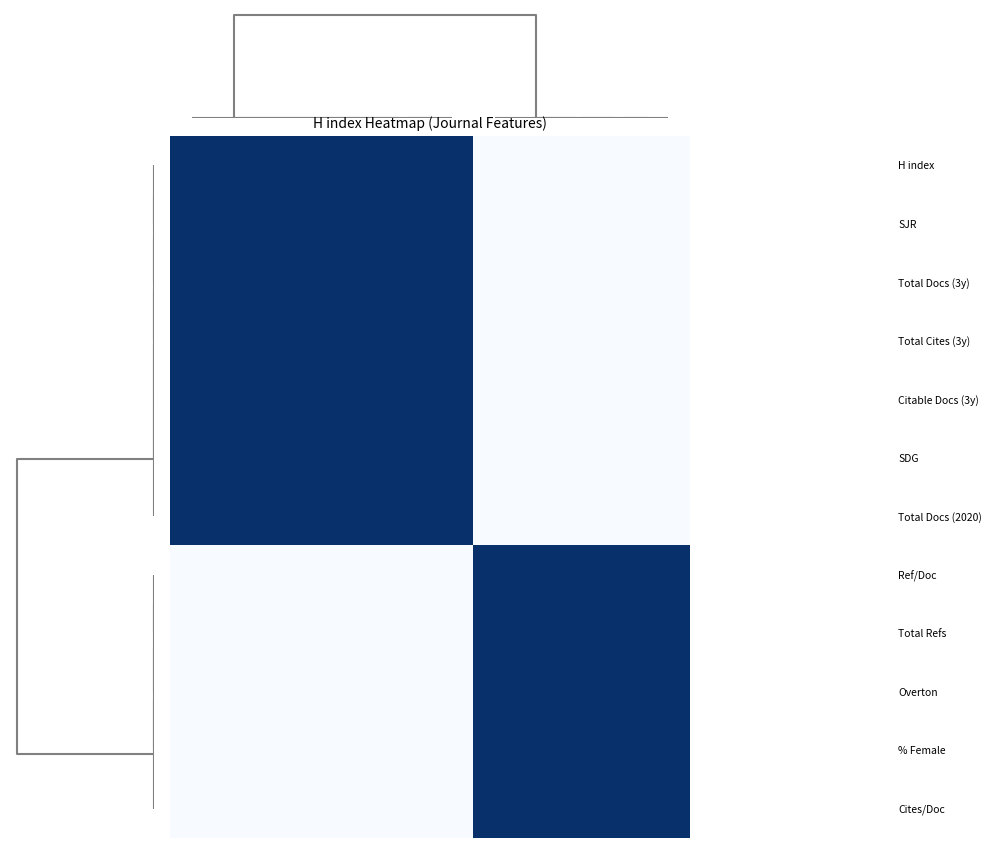

Which category has the lowest value across all series?

8